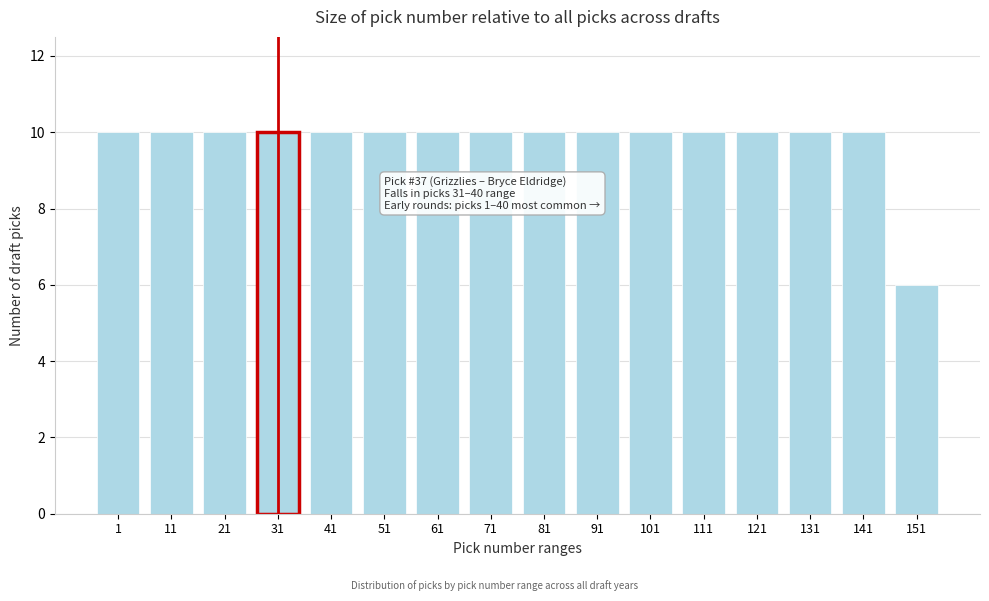

Reading left to right, what are all the values shown in this chart?

10	10	10	10	10	10	10	10	10	10	10	10	10	10	10	6